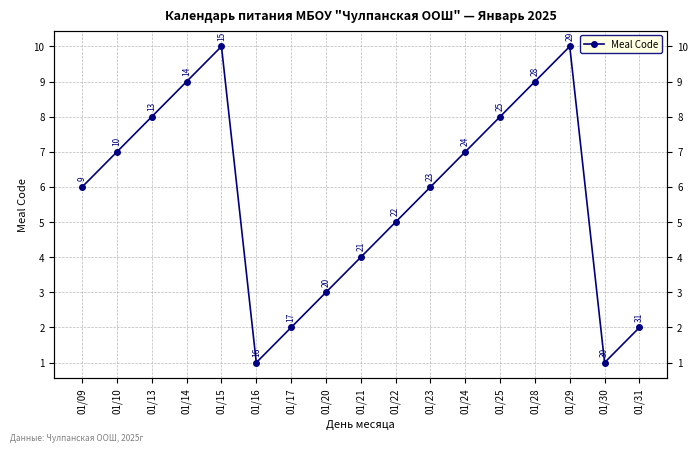

How many values are between 3 and 8?

9